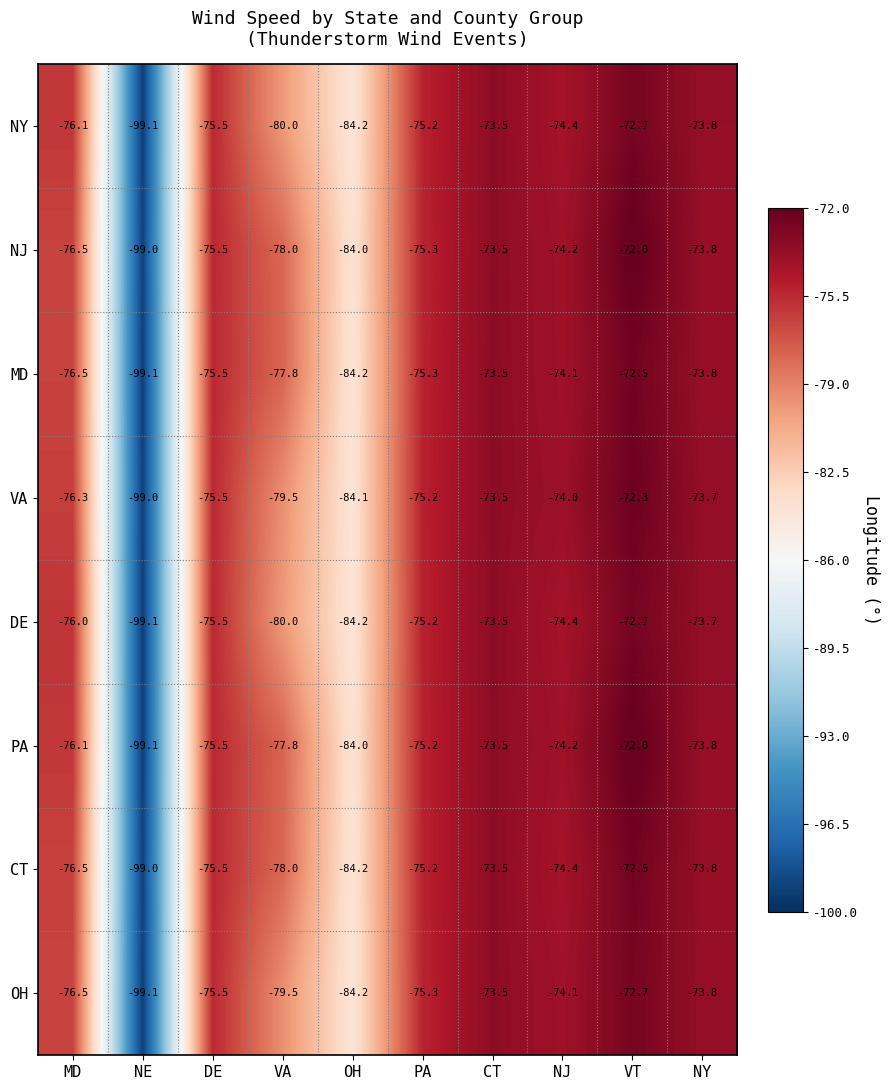

What is the difference between the maximum and minimum values in the MD series?

26.6